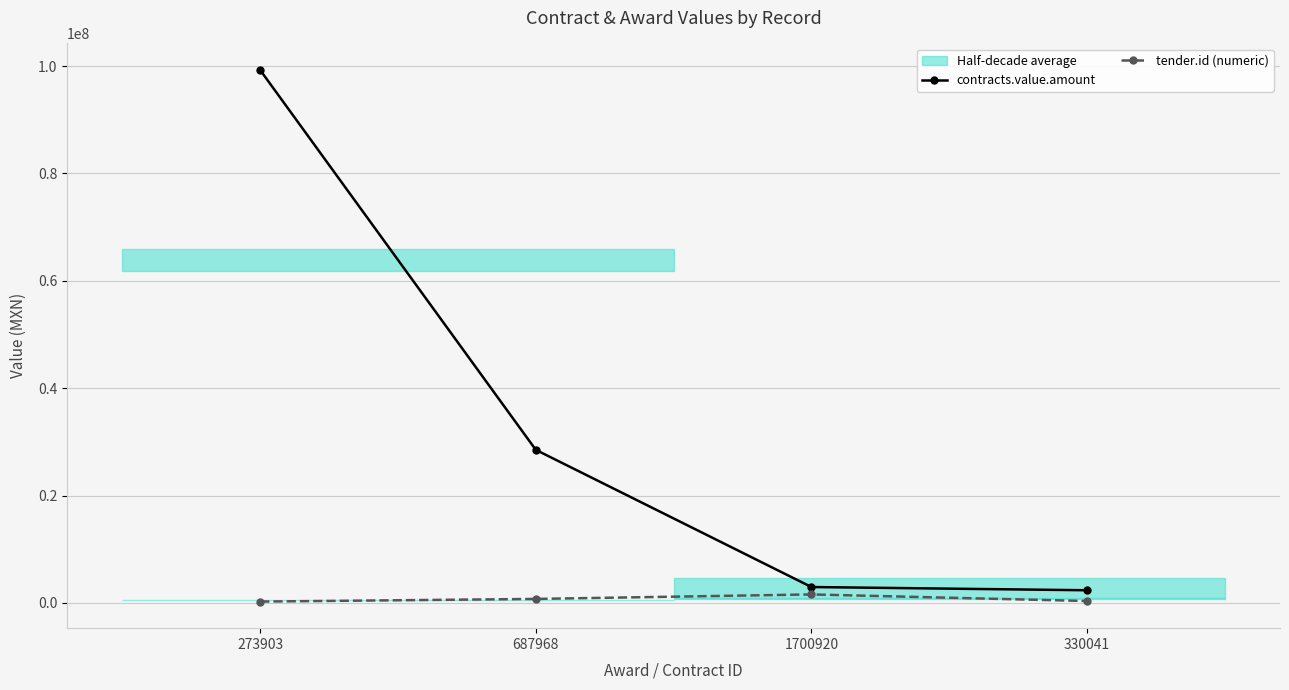

What is the label of the 1st point from the right?

330041